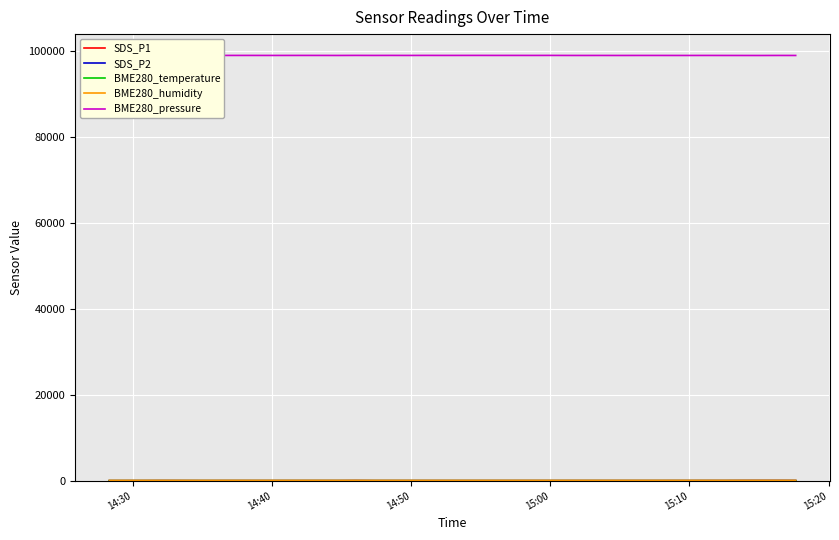

Is it true that BME280_pressure equals 51018.5 at 25?

False